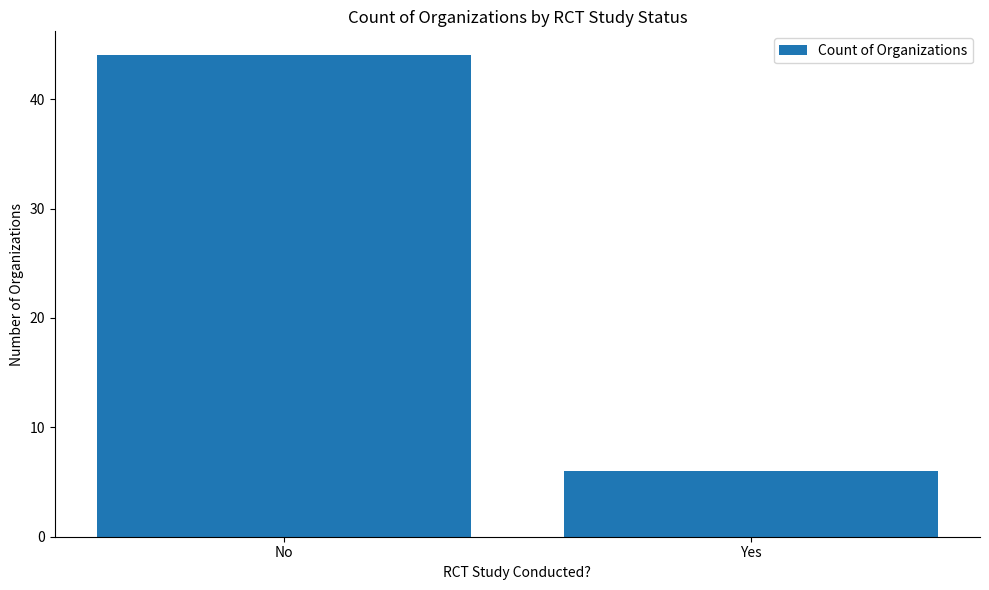

What is the difference between the maximum and minimum values?

38